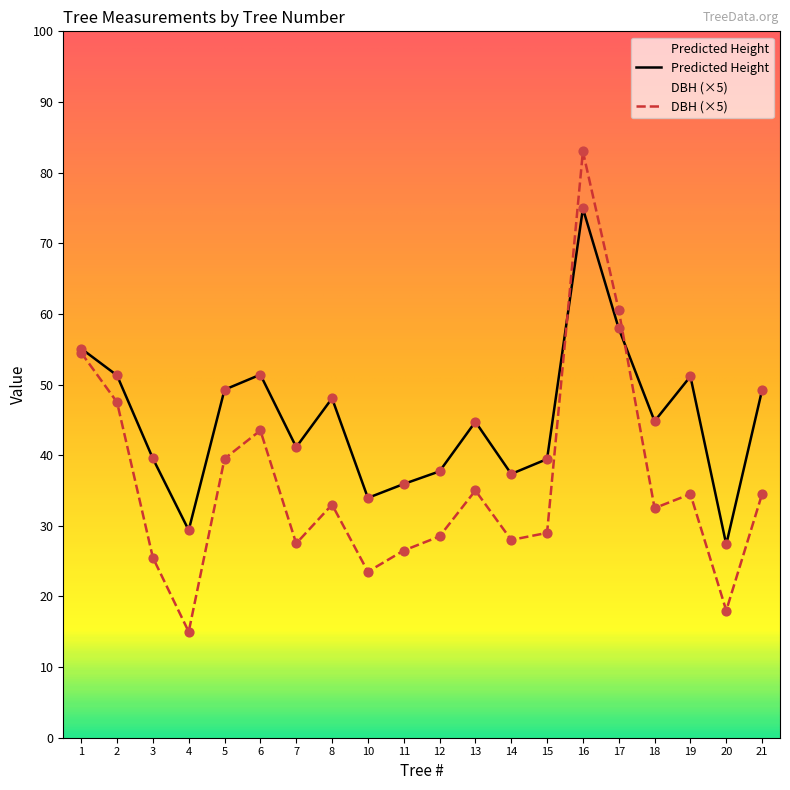

What is the total value across all series at 7?

68.6